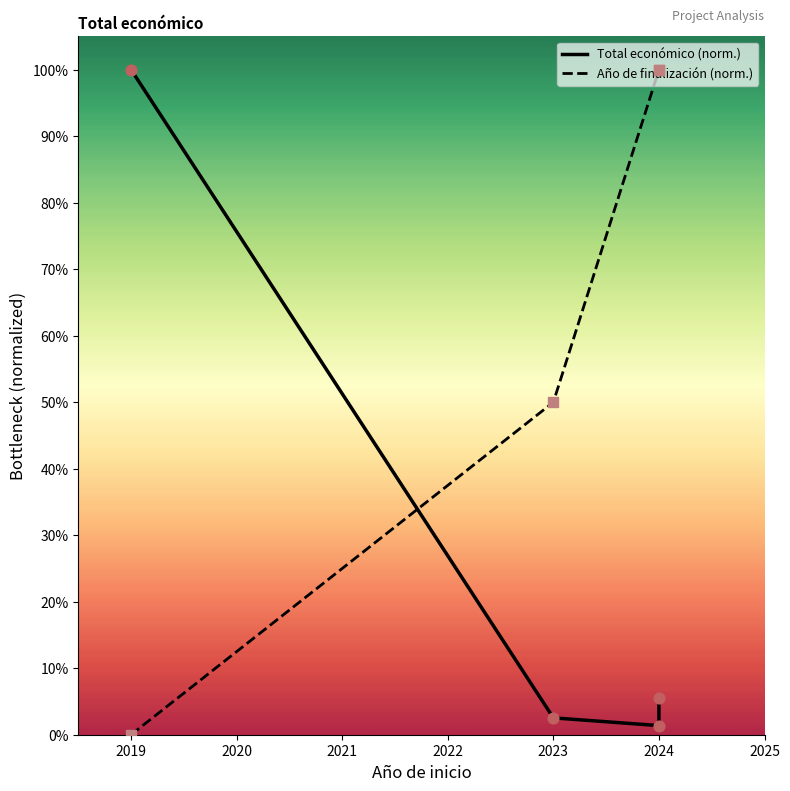

Which series has the largest Y range (max minus min)?

Año de finalización (norm.)